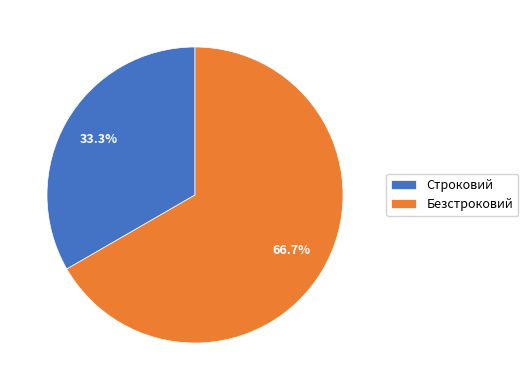

True or false: Безстроковий accounts for 76% of the total.

False